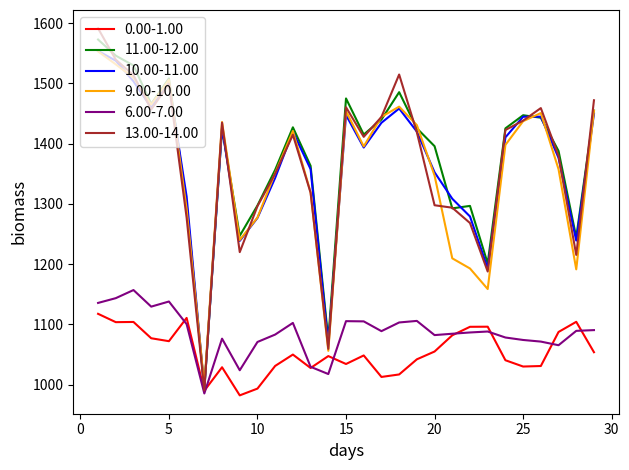

What are all the series names shown in the legend?

0.00-1.00, 11.00-12.00, 10.00-11.00, 9.00-10.00, 6.00-7.00, 13.00-14.00